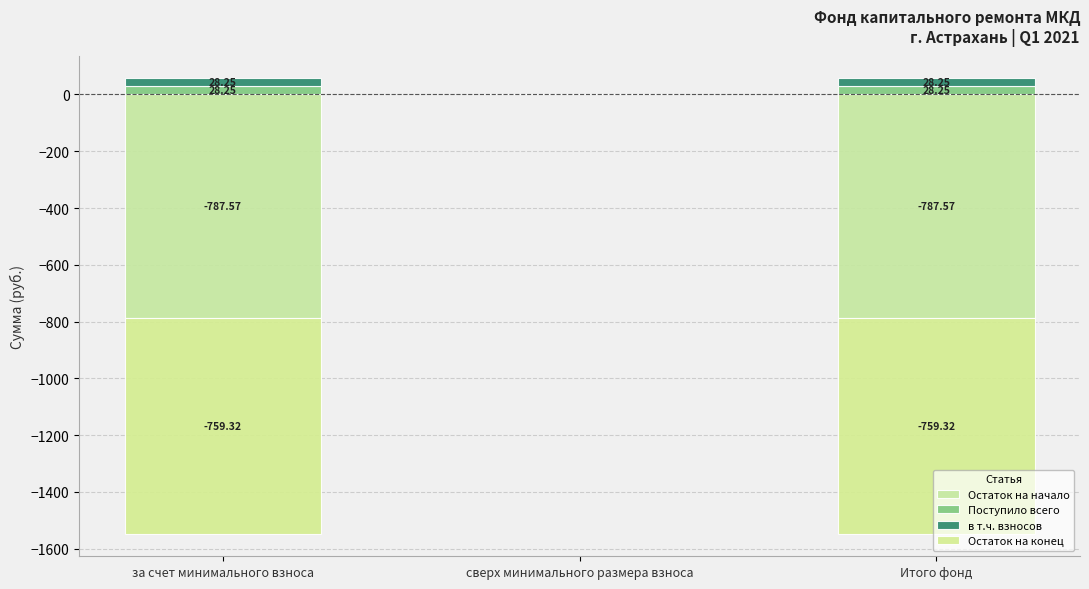

Reading left to right, list all the values displayed in this chart.

Остаток на начало: -787.6	0.0	-787.6
Поступило всего: 28.2	0.0	28.2
в т.ч. взносов: 28.2	0.0	28.2
Остаток на конец: -759.3	0.0	-759.3